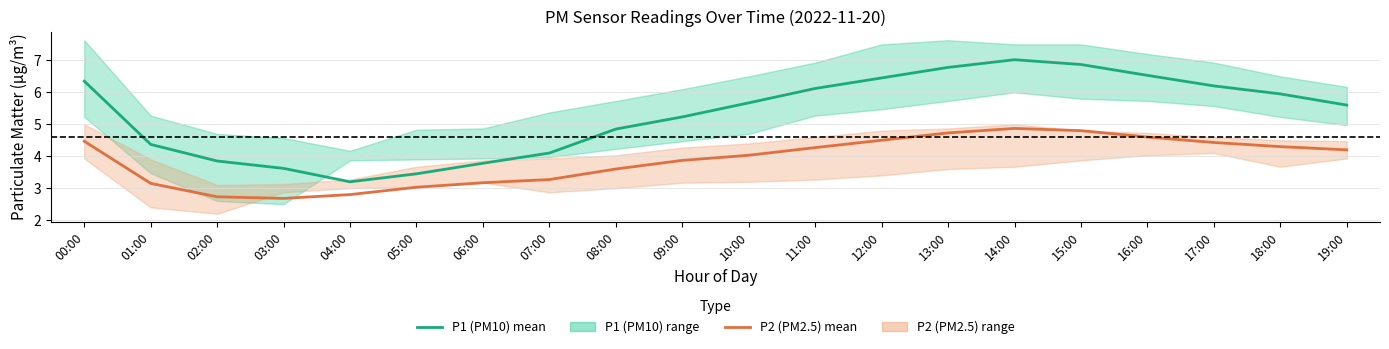

Which label corresponds to the smallest value in the chart?

03:00